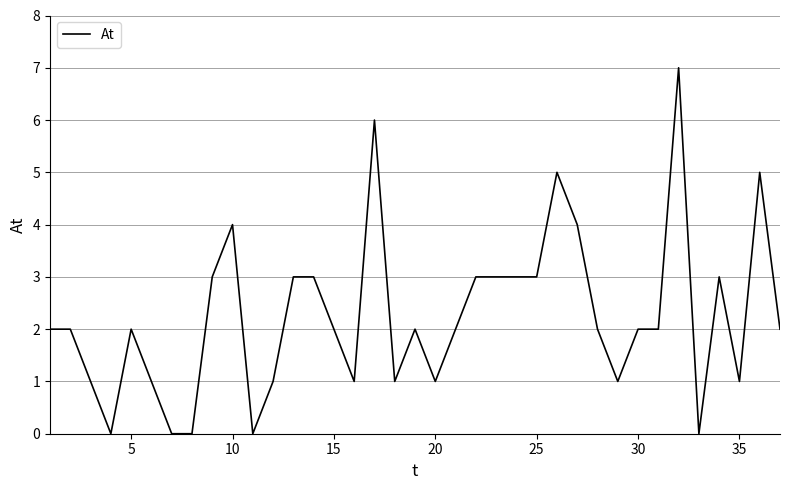

What is the maximum value shown in the chart?

7